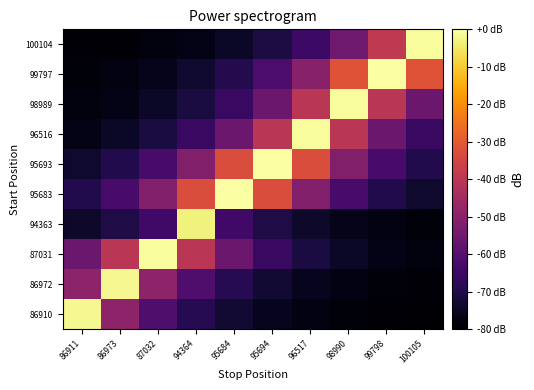

What is the spread (max minus min) of values at 86911?

77.4